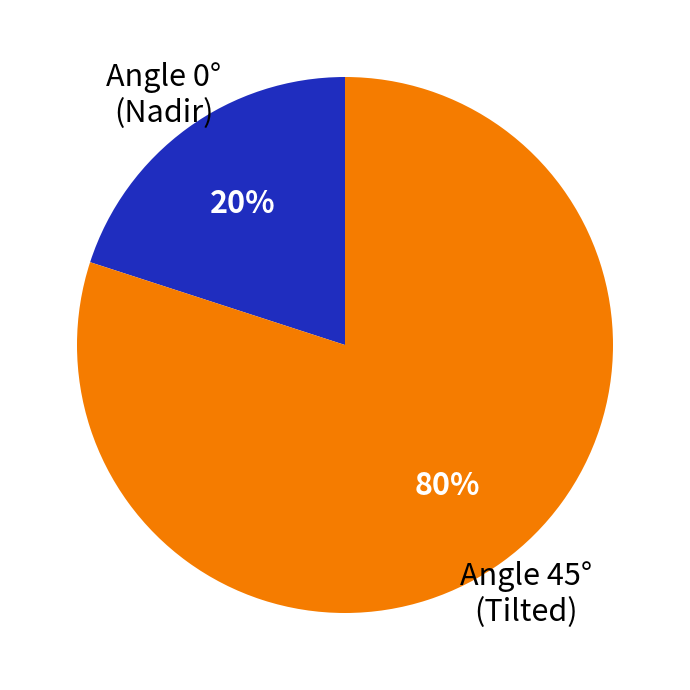

Do Angle 45° (Tilted) and Angle 0° (Nadir) together represent more than half of the pie?

Yes